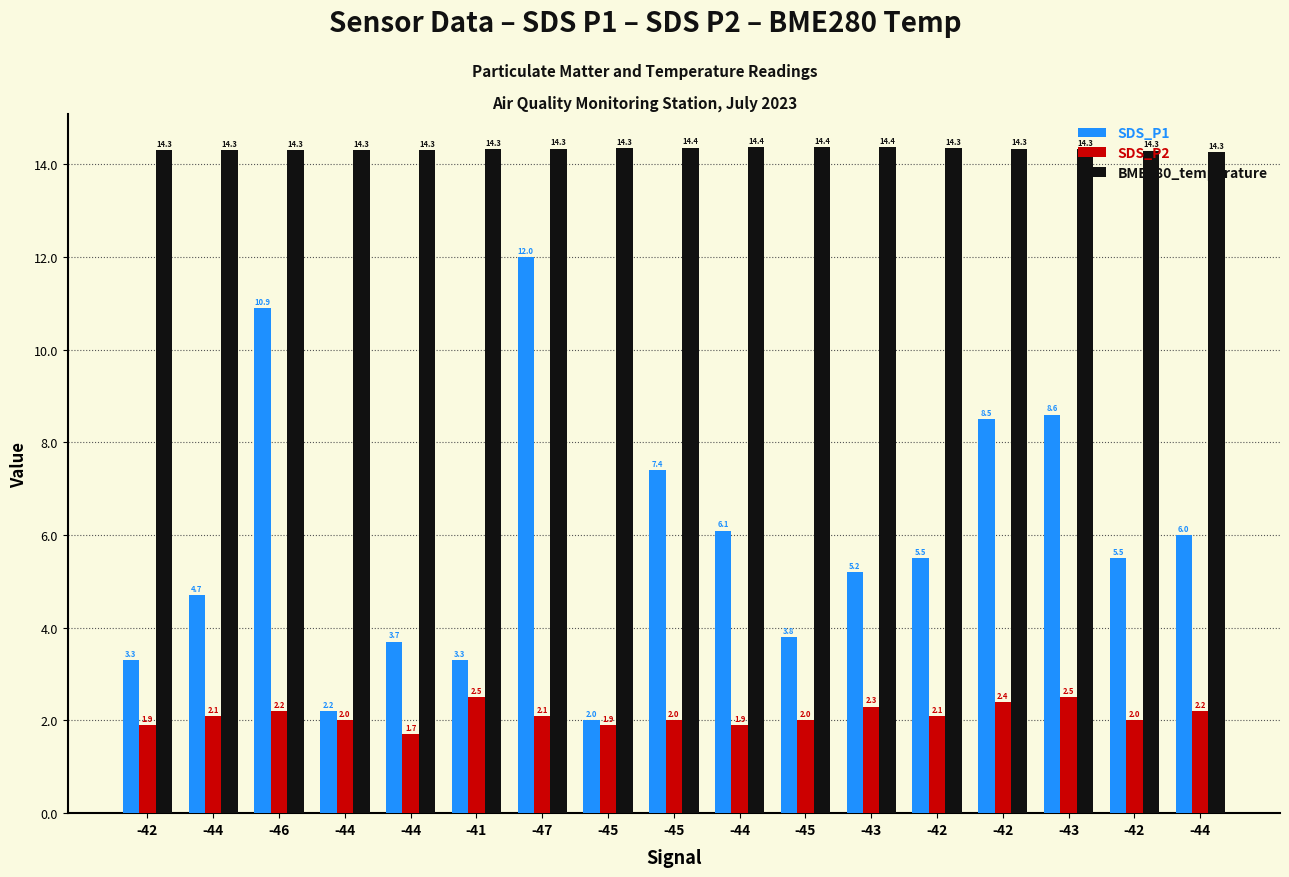

At which category does the chart reach its peak across all series?

-44